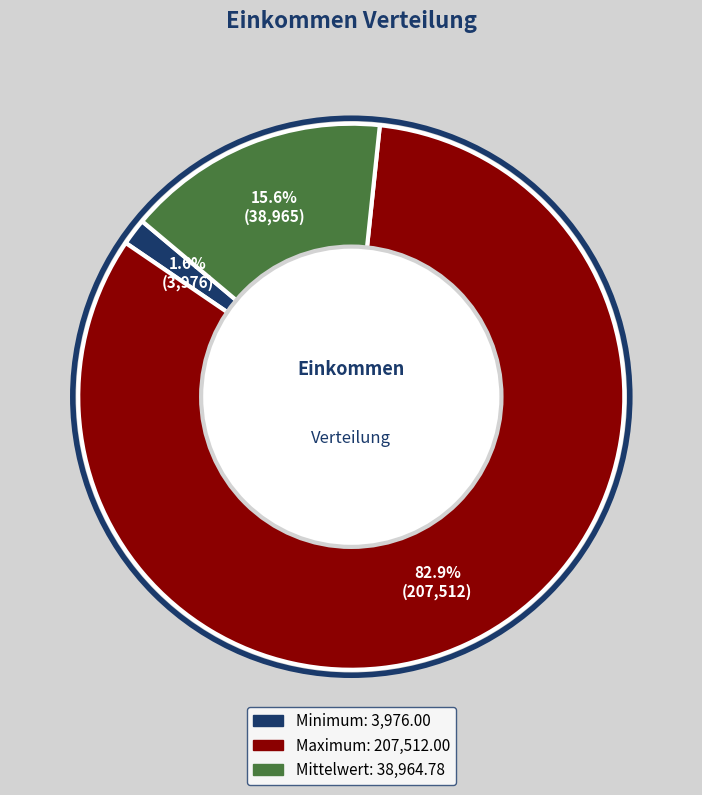

What percentage is the Minimum: slice, to the nearest percent?

2%